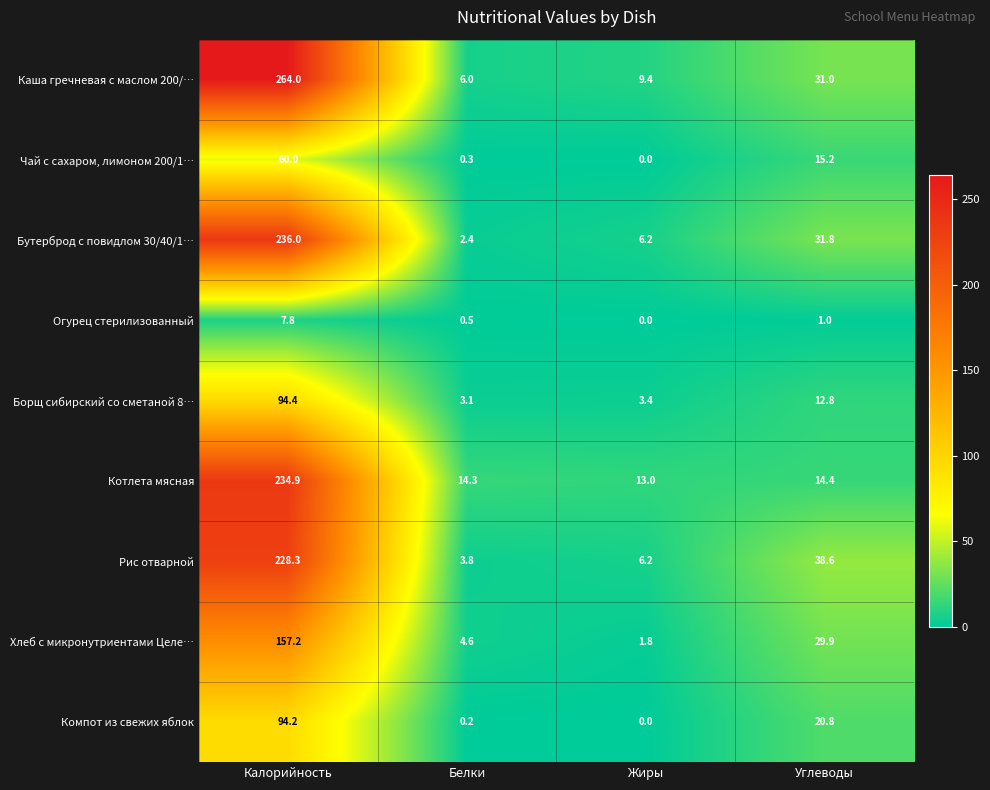

How many data points does each series have?

4